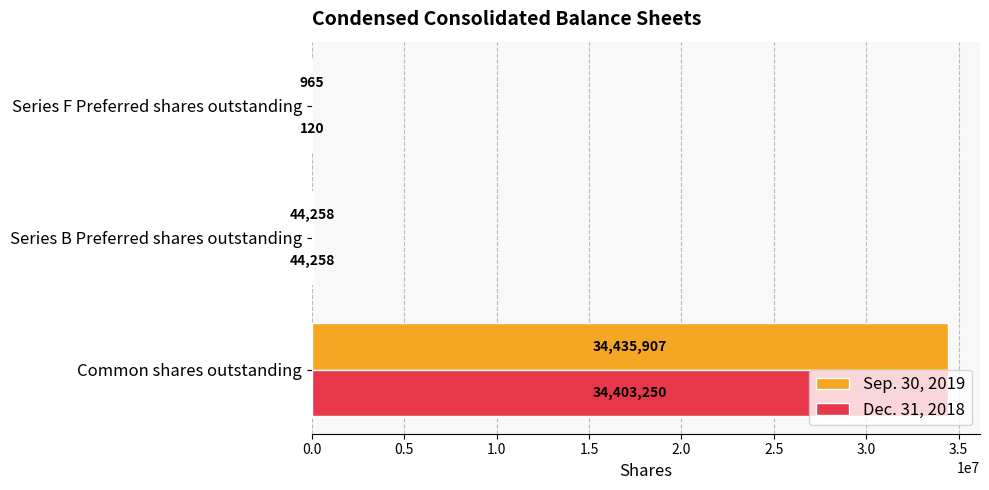

Which series has the largest total across all categories?

Sep. 30, 2019